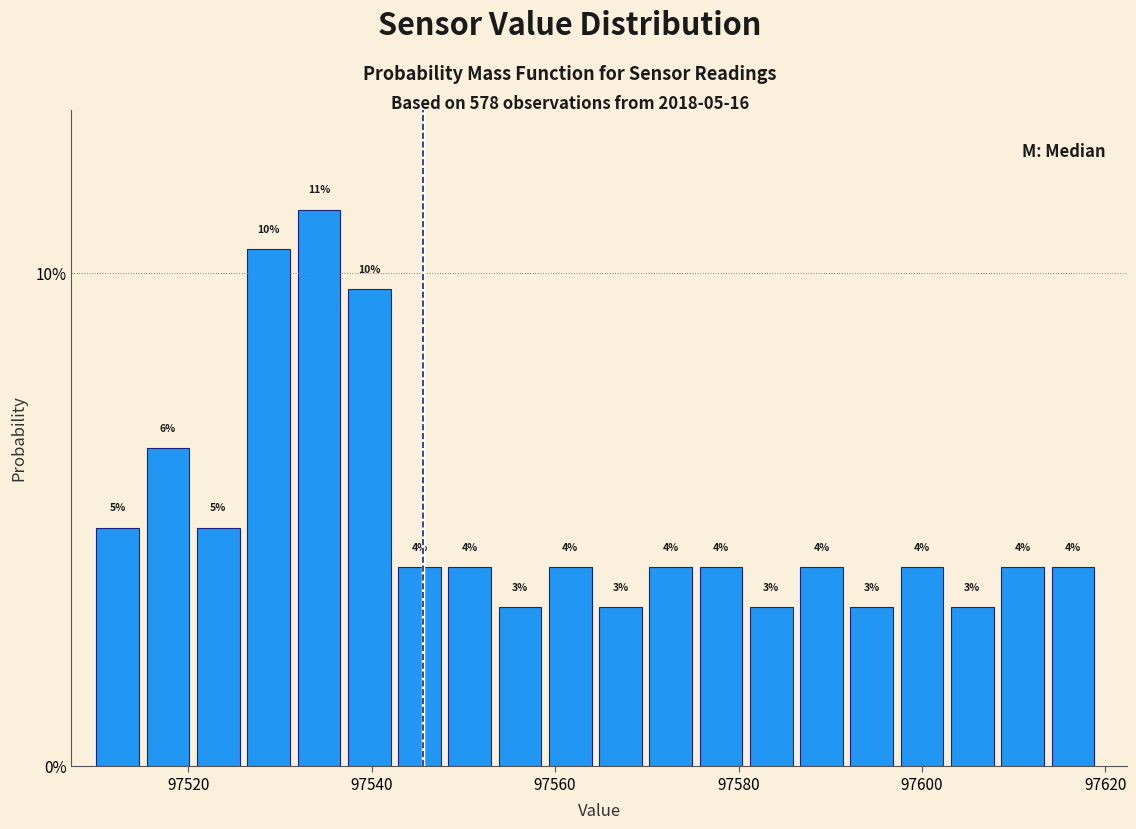

Around what value on the x-axis is the tallest bar? Give the approximate position of its centre, as read against the axis.

97534